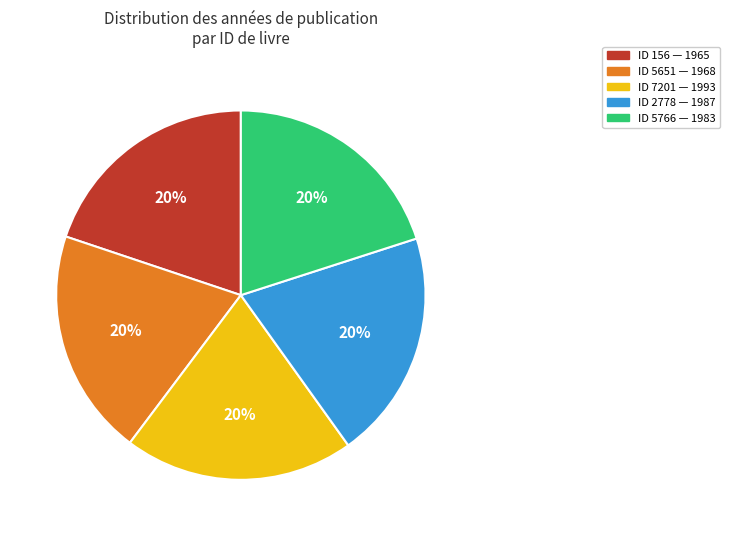

To the nearest percent, what is the average slice percentage?

20%